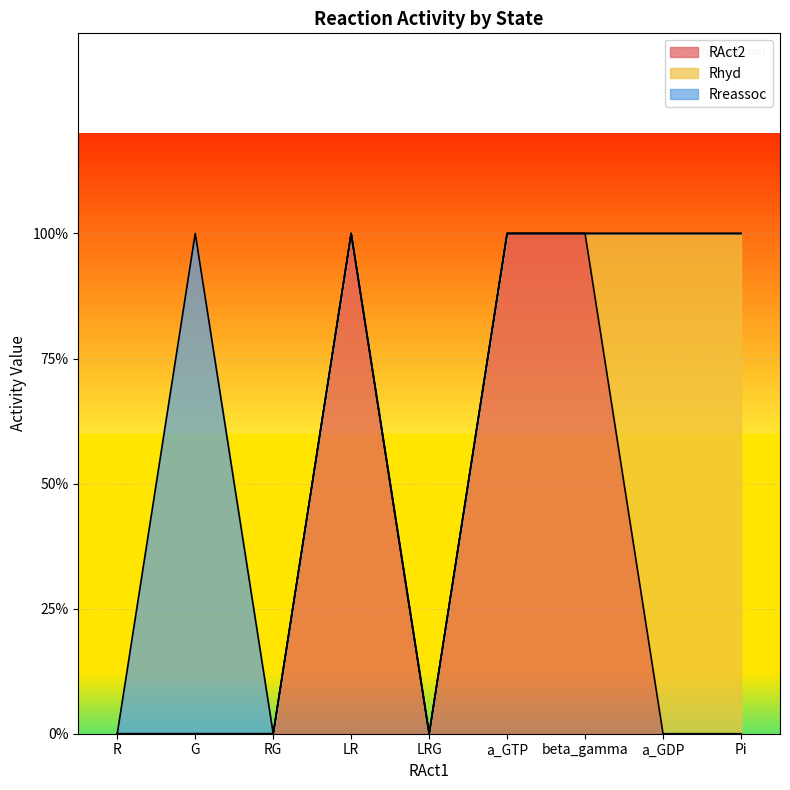

Is it true that Rhyd equals 0 at a_GDP?

False